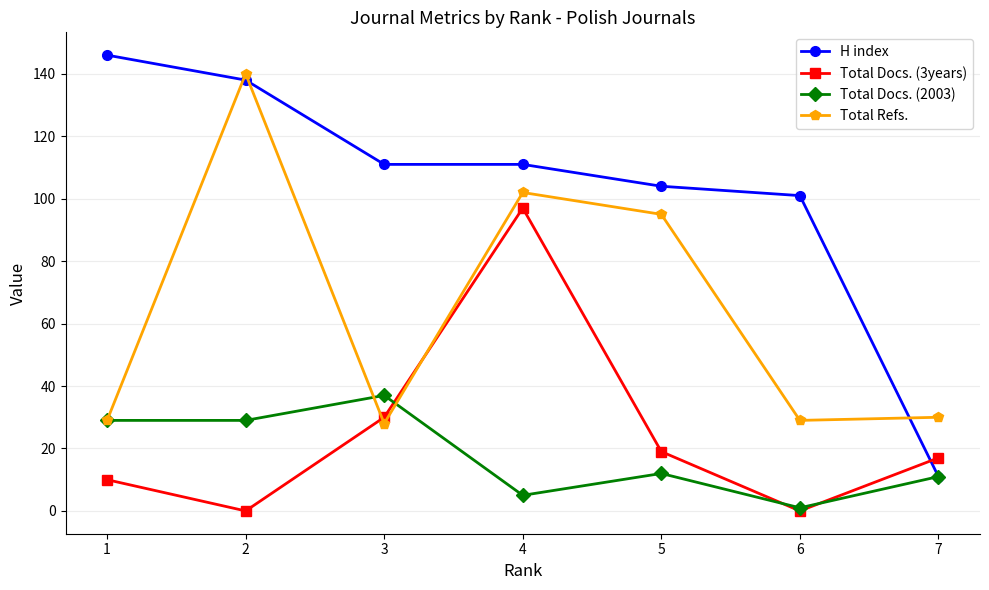

How many times do Total Refs. and Total Docs. (3years) cross each other?

2